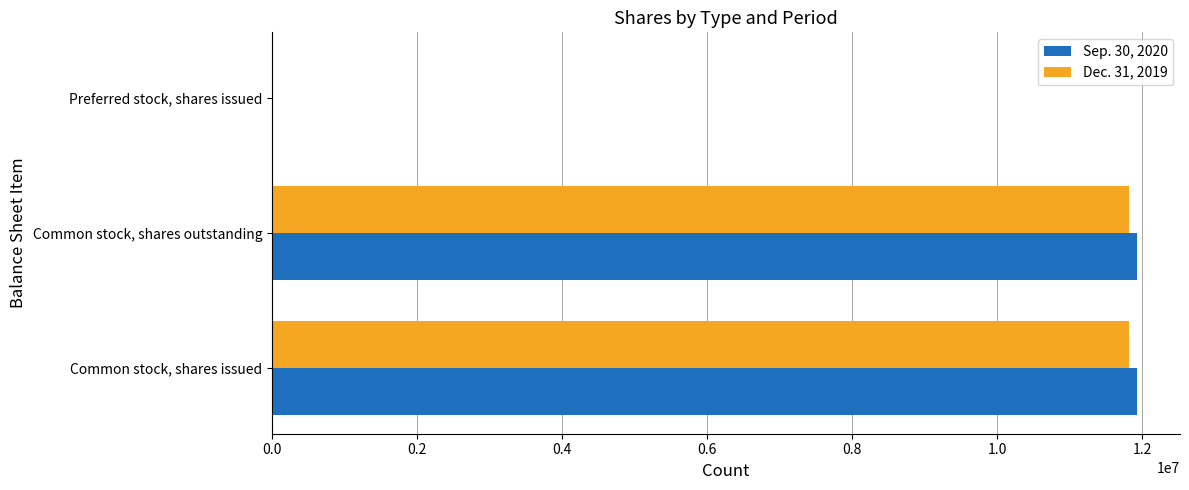

What is the maximum value for Sep. 30, 2020?

11926198